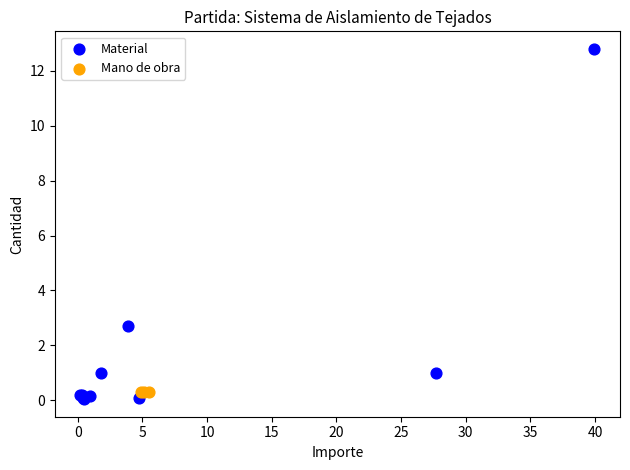

Which series reaches the maximum Y coordinate?

Material